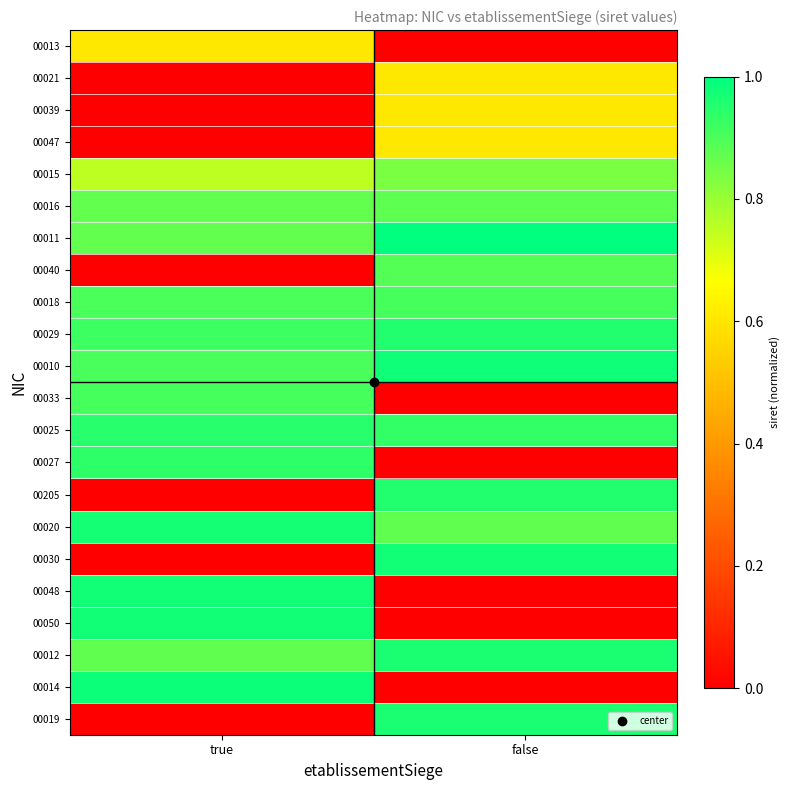

Reading right to left, transcribe all the data shown in this chart.

00013: false=0.0	true=0.6
00021: false=0.6	true=0.0
00039: false=0.6	true=0.0
00047: false=0.6	true=0.0
00015: false=0.8	true=0.8
00016: false=0.9	true=0.9
00011: false=1.0	true=0.9
00040: false=0.9	true=0.0
00018: false=0.9	true=0.9
00029: false=1.0	true=0.9
00010: false=1.0	true=0.9
00033: false=0.0	true=0.9
00025: false=0.9	true=0.9
00027: false=0.0	true=0.9
00205: false=1.0	true=0.0
00020: false=0.9	true=1.0
00030: false=1.0	true=0.0
00048: false=0.0	true=1.0
00050: false=0.0	true=1.0
00012: false=1.0	true=0.9
00014: false=0.0	true=1.0
00019: false=1.0	true=0.0